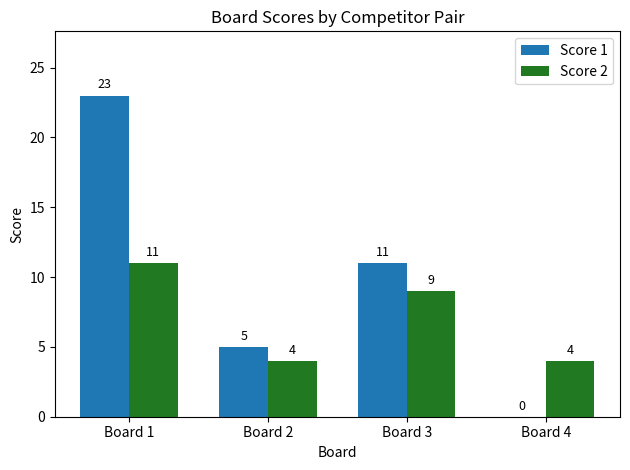

Reading left to right, what are all the values shown in this chart?

Score 1: Board 1=23	Board 2=5	Board 3=11	Board 4=0
Score 2: Board 1=11	Board 2=4	Board 3=9	Board 4=4